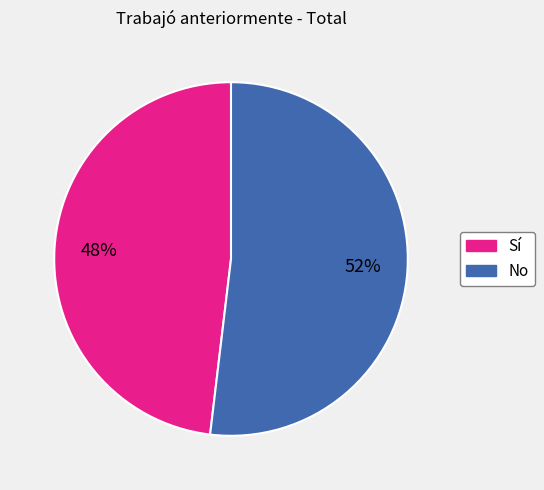

True or false: No accounts for 44% of the total.

False